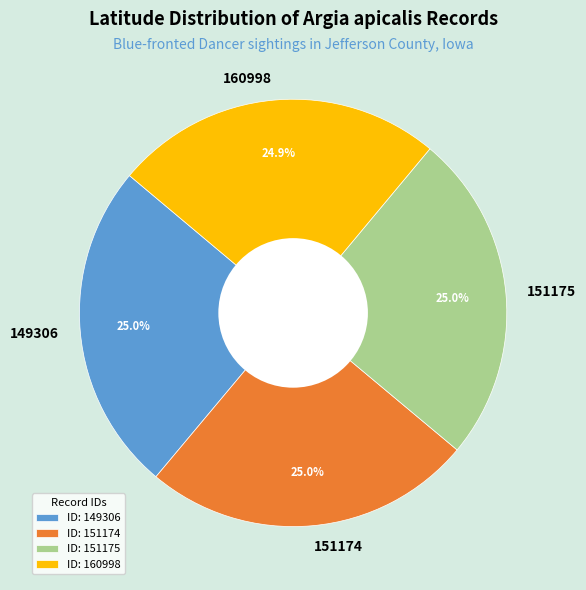

To the nearest percent, what is the average slice percentage?

25%